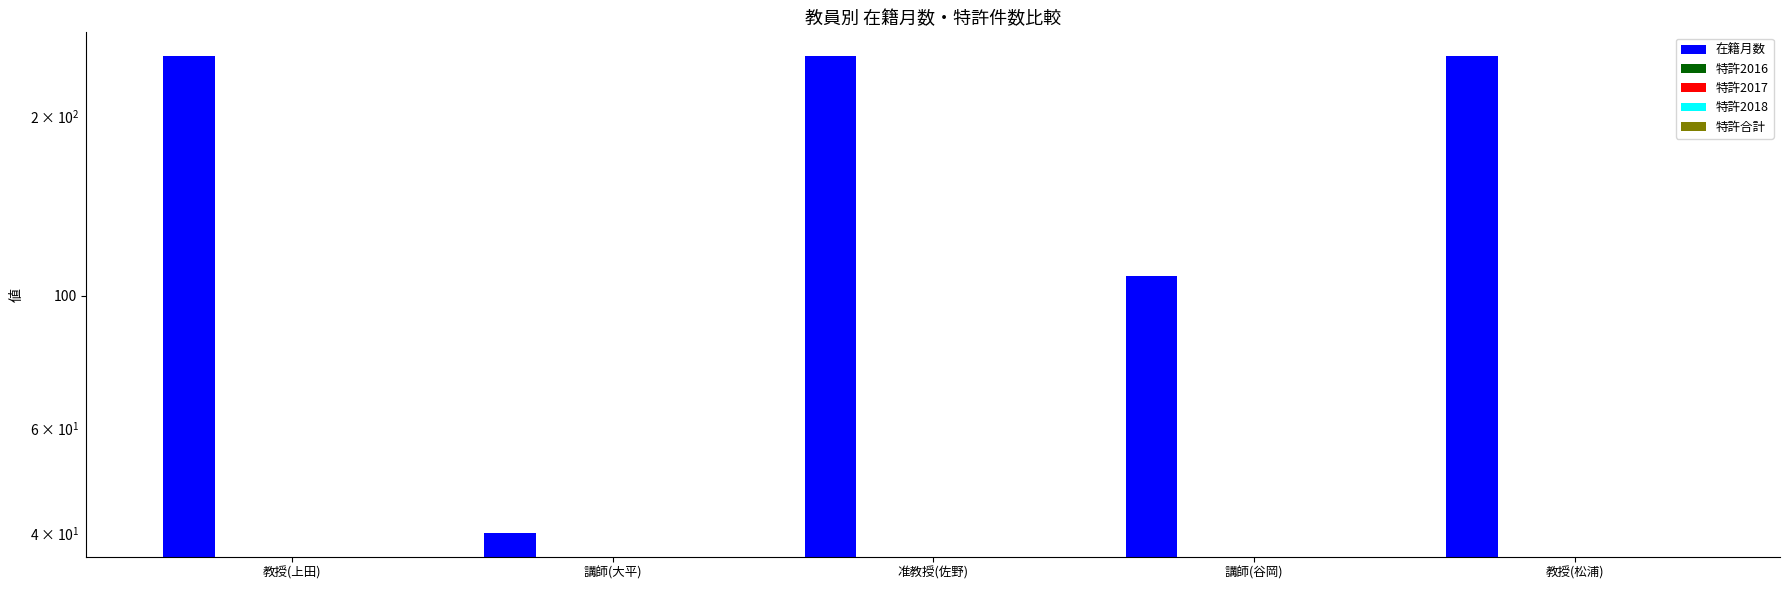

Which series changed the most between 教授(上田) and 講師(谷岡)?

在籍月数